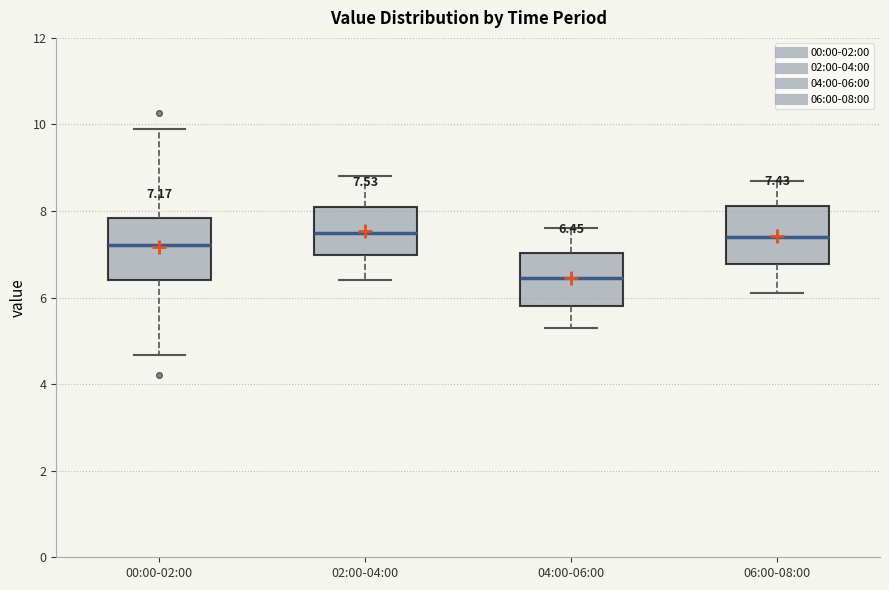

Which box has the lowest median line?

04:00-06:00